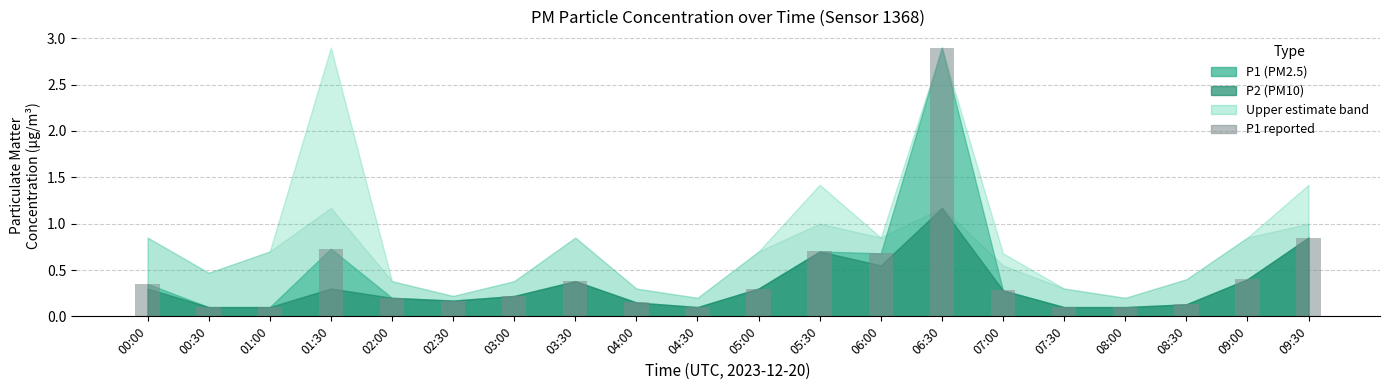

What is the maximum value shown in the chart?

2.9